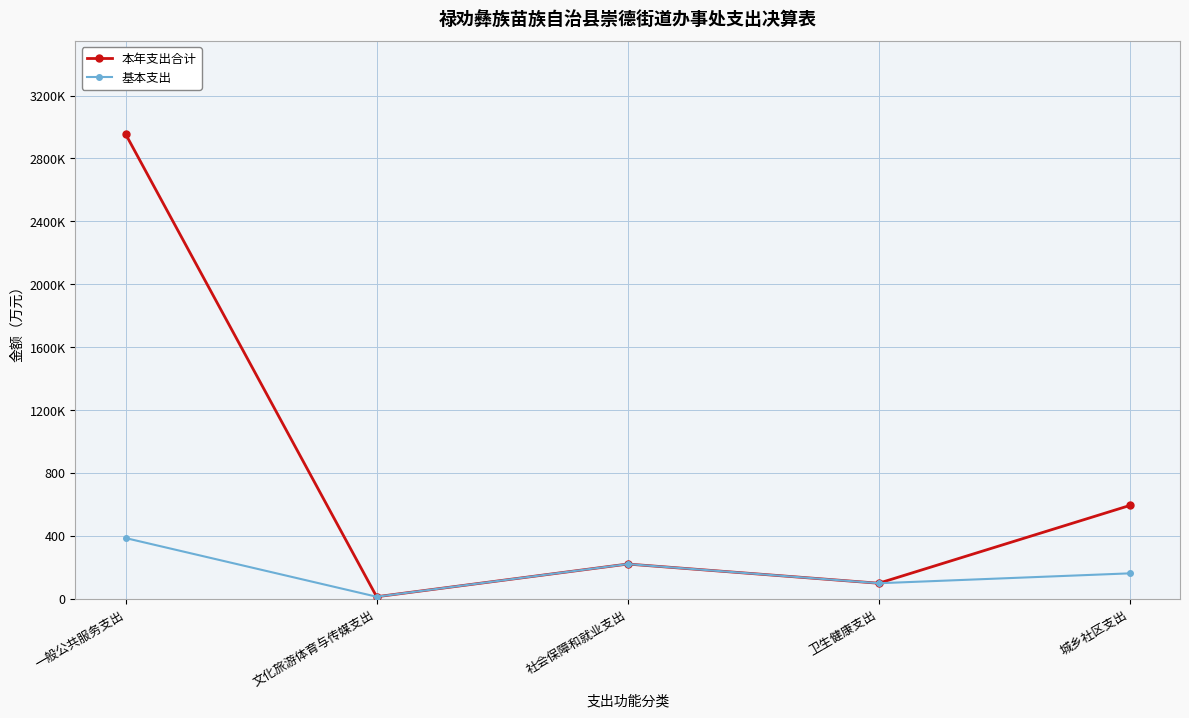

Reading left to right, extract all data points from this chart.

本年支出合计: 2955.0	12.6	220.4	98.4	593.0
基本支出: 385.7	12.6	220.4	98.4	161.3